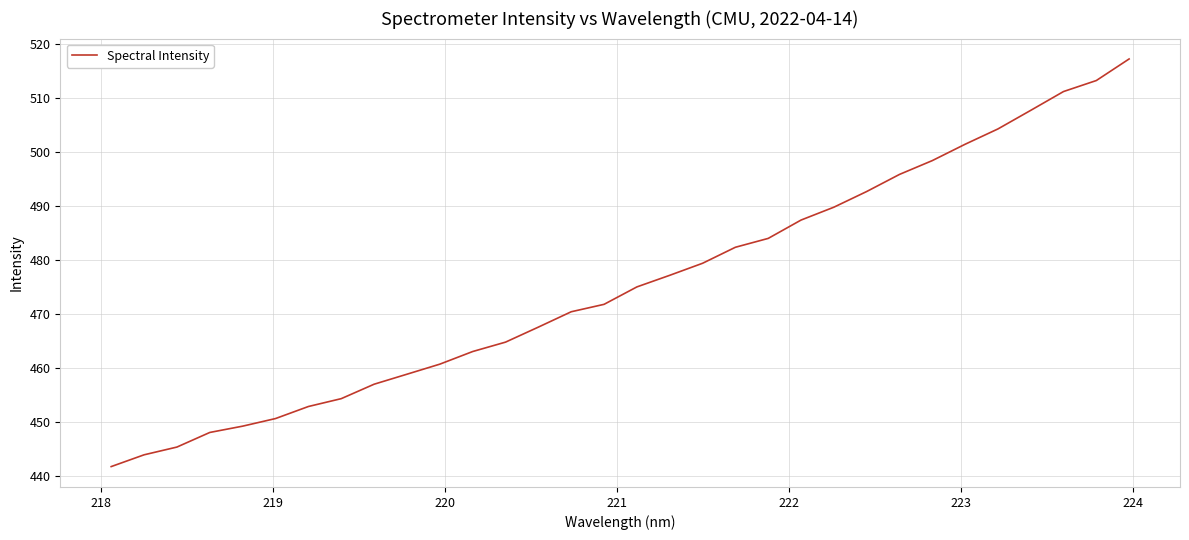

What is the difference between the maximum and minimum values?

75.5